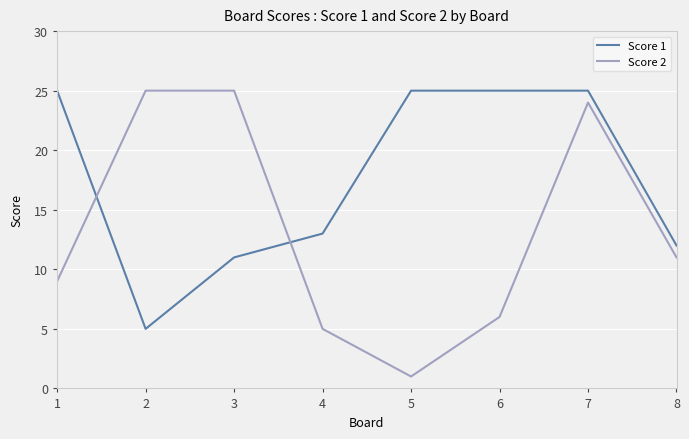

At which category does Score 1 reach its first local valley?

2